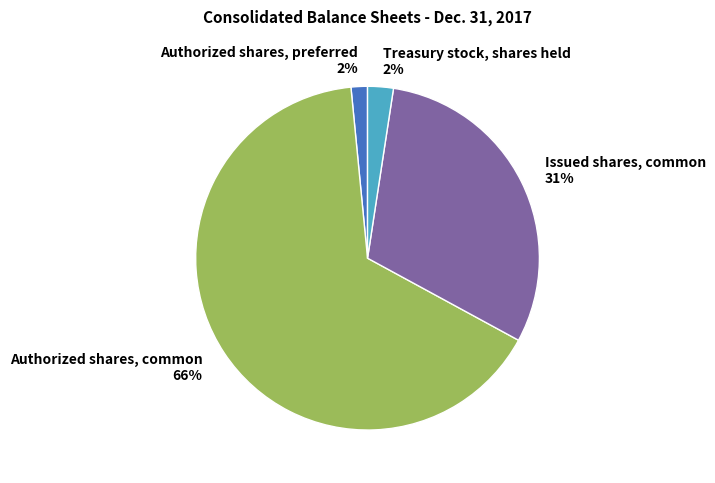

What is the largest slice in the pie chart?

Authorized shares, common 66%